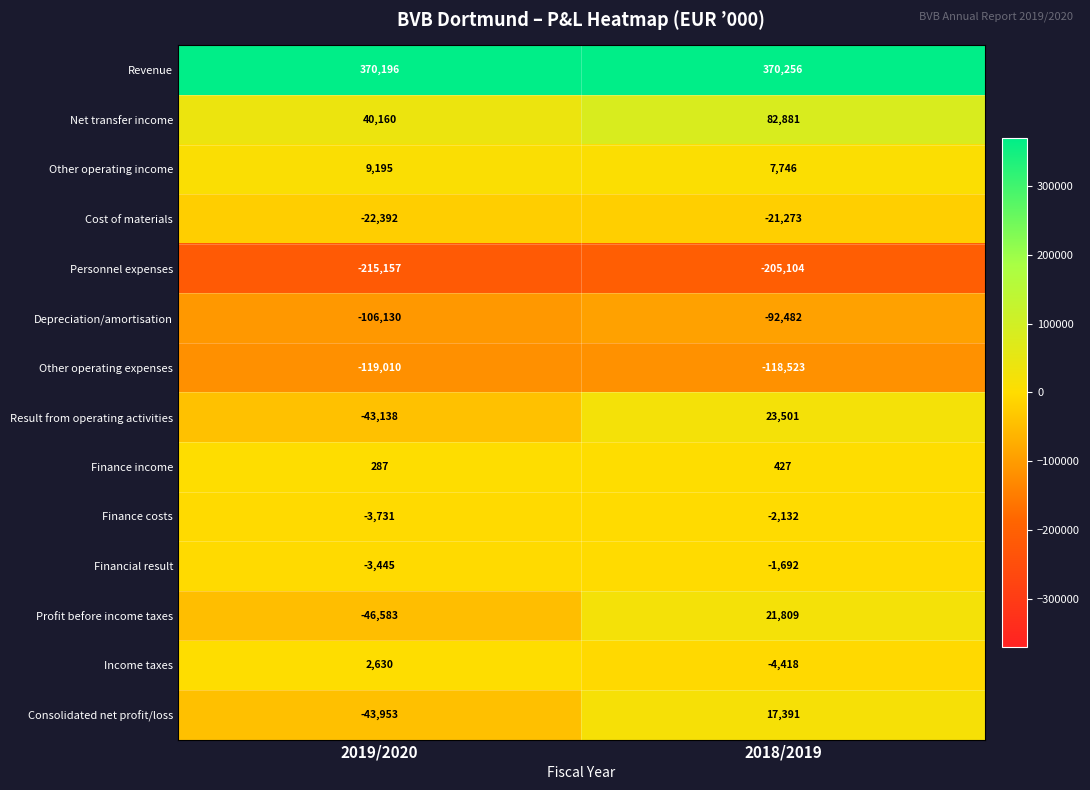

At which label does Cost of materials reach its peak?

2018/2019